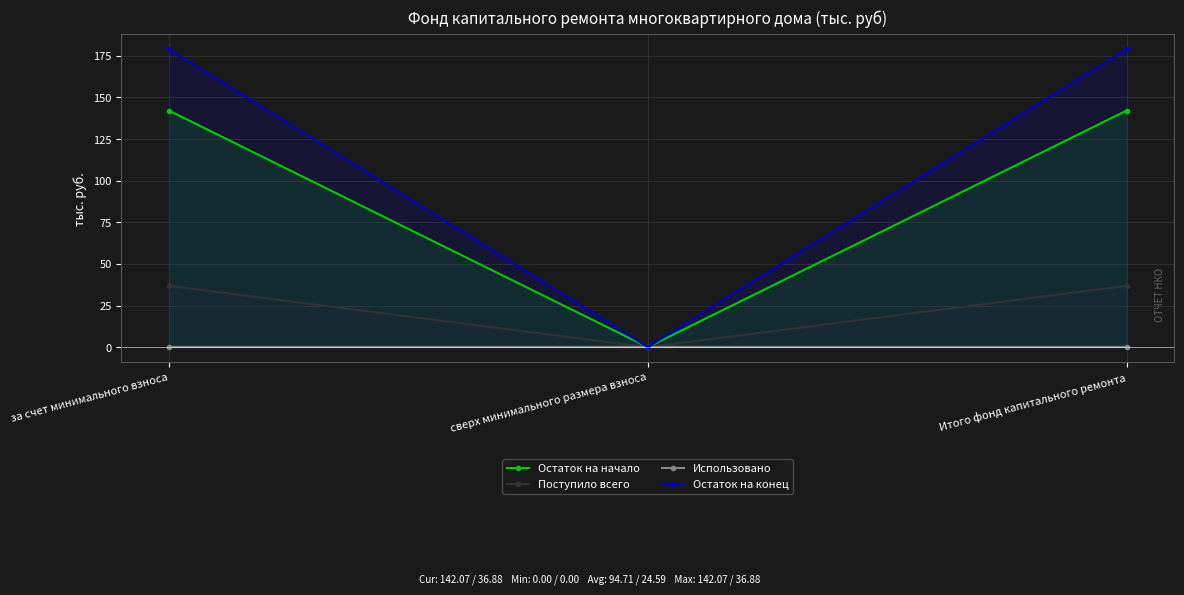

The Поступило всего series shows 36.9 at Итого фонд капитального ремонта. True or false?

True